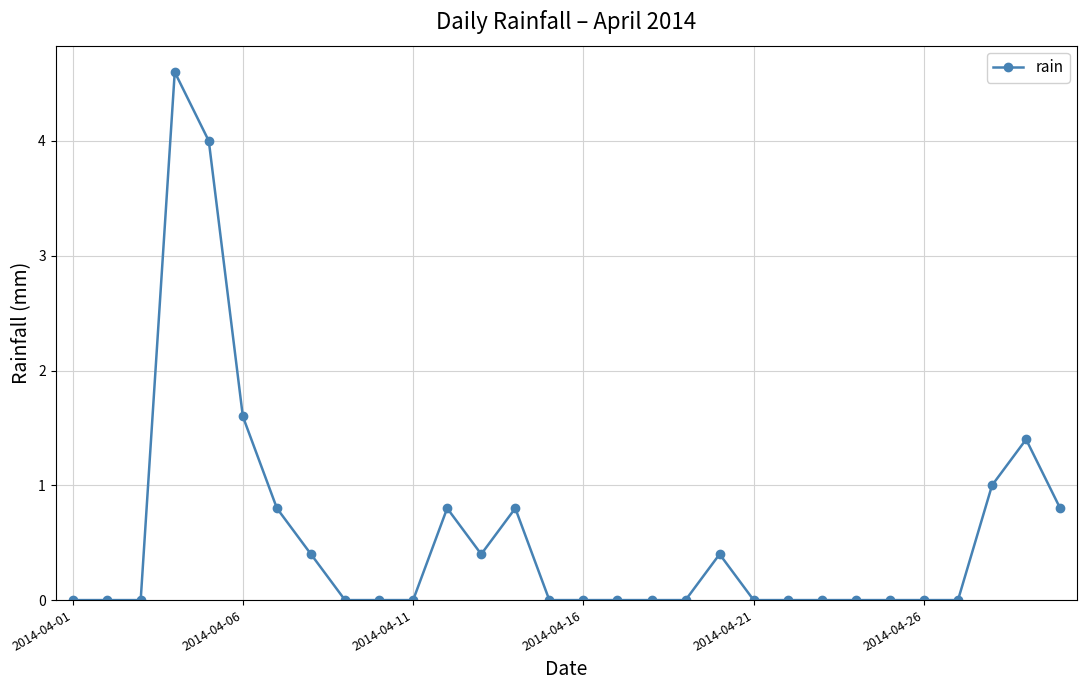

True or false: there are more than 1 points higher than both neighbors.

True